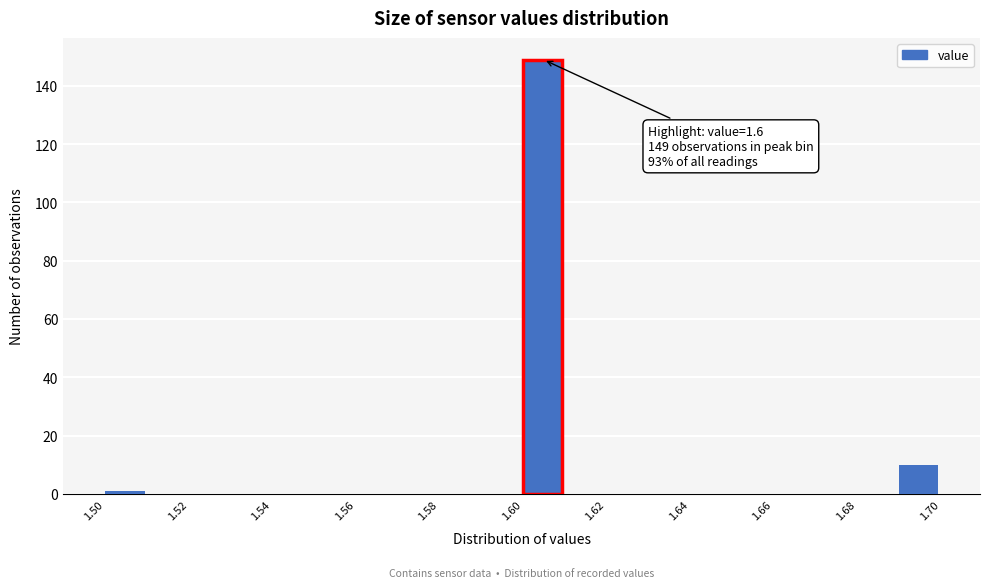

Which range on the x-axis has the tallest bar?

1.60 to 1.61